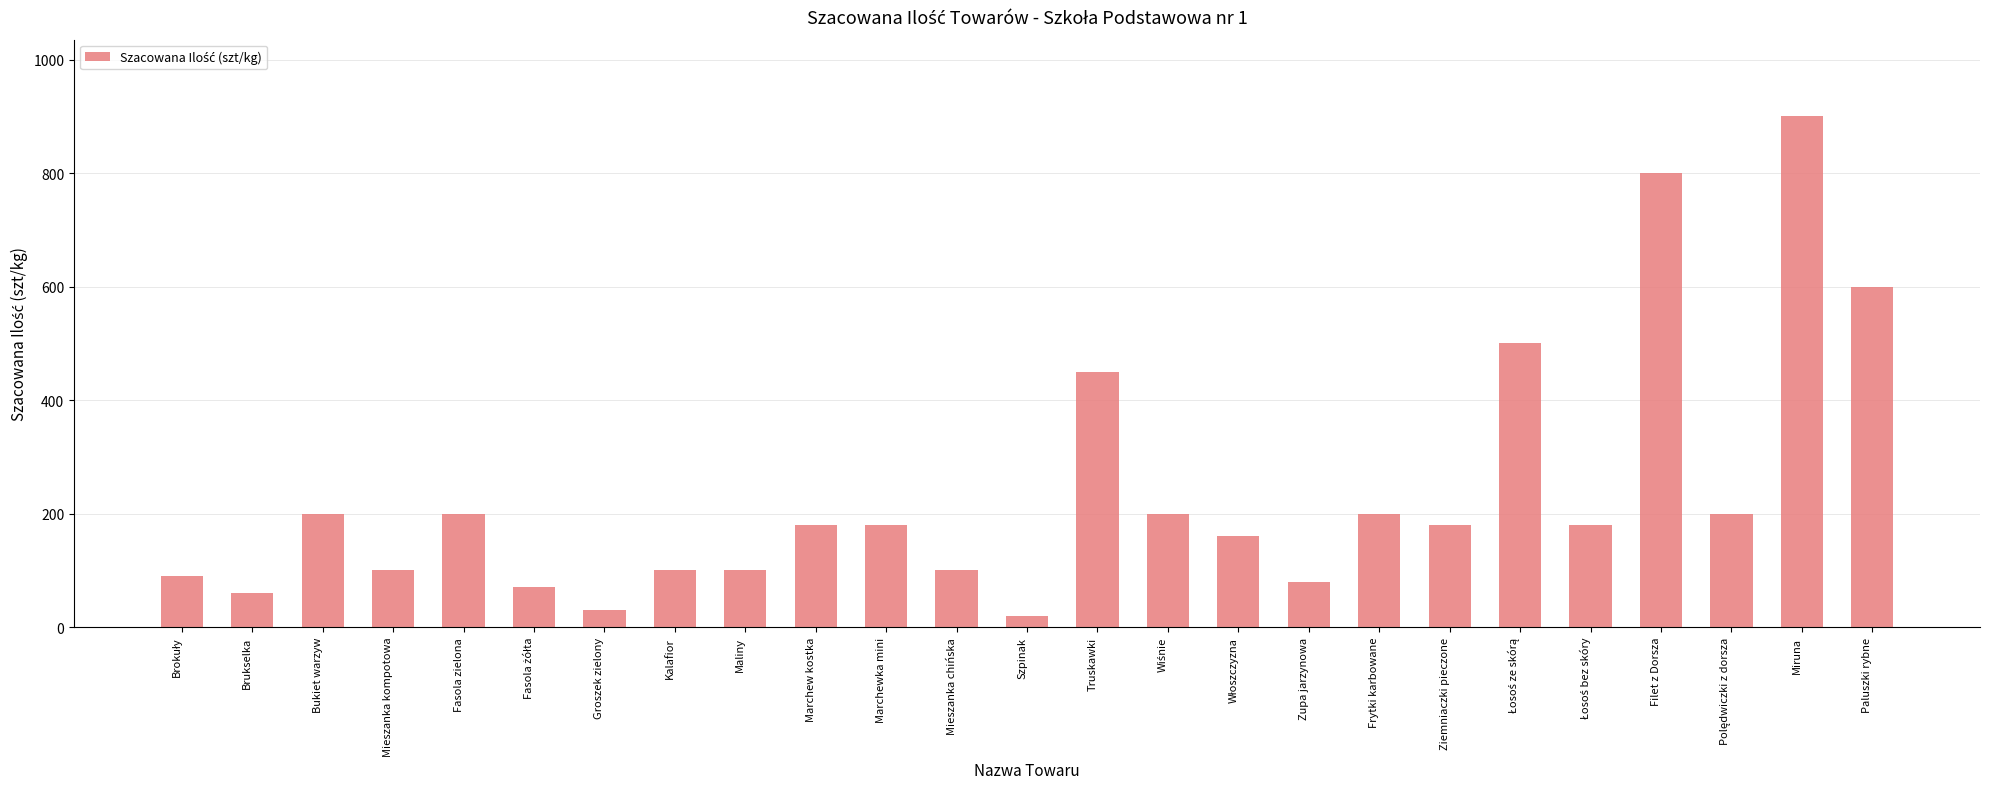

Which label corresponds to the largest value in the chart?

Miruna